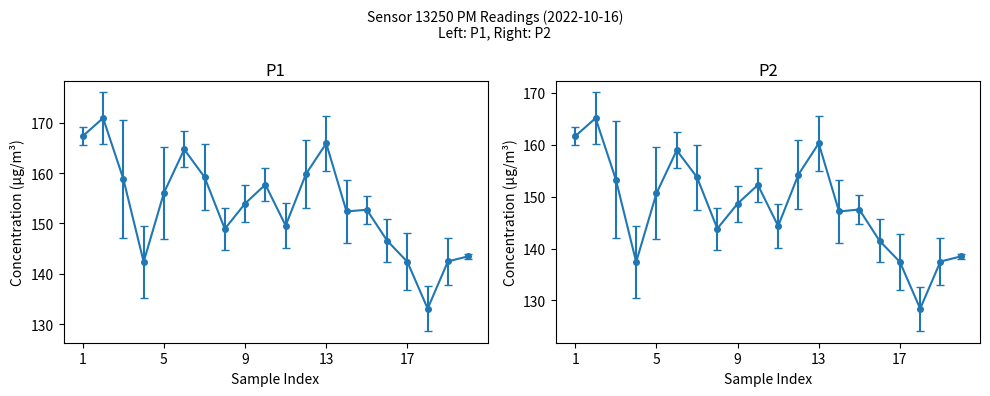

How many interior local peaks does the P1 series have?

5